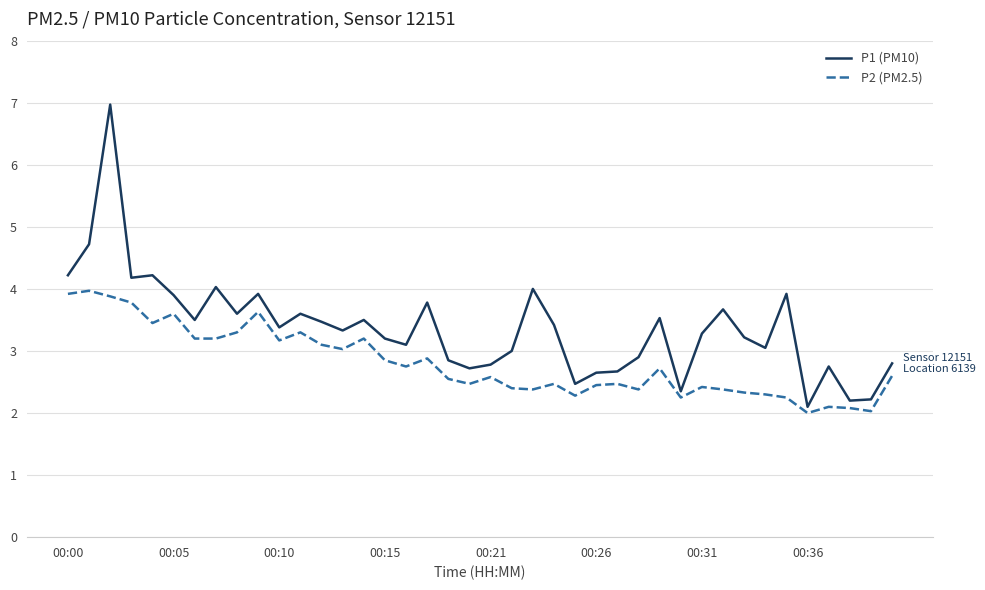

True or false: P1 (PM10) and P2 (PM2.5) cross at least once.

False